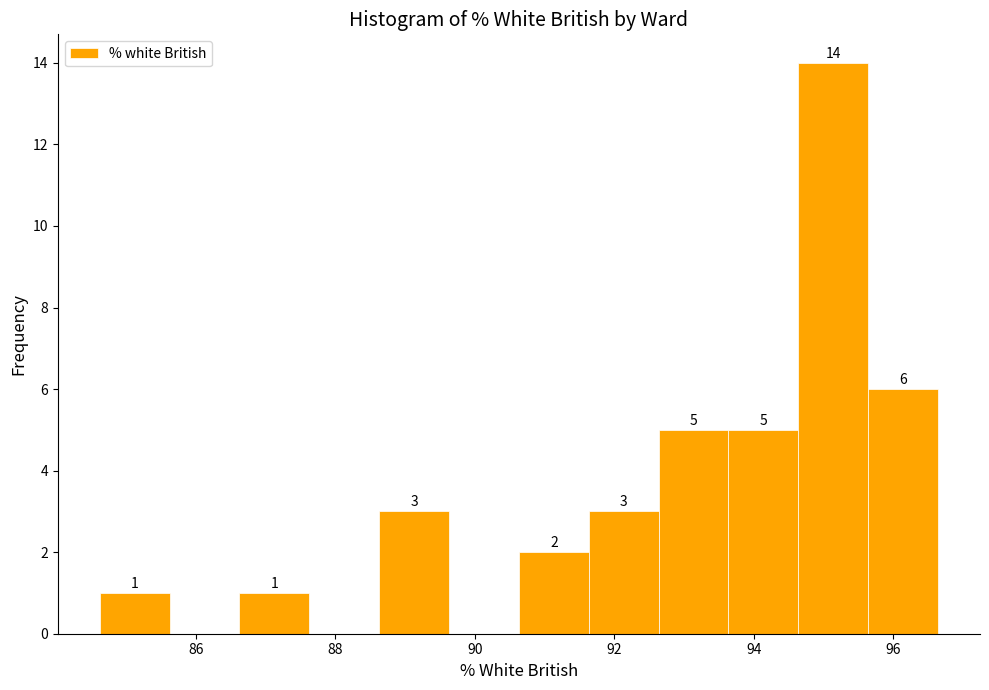

Which range on the x-axis has the tallest bar?

94.6 to 95.6